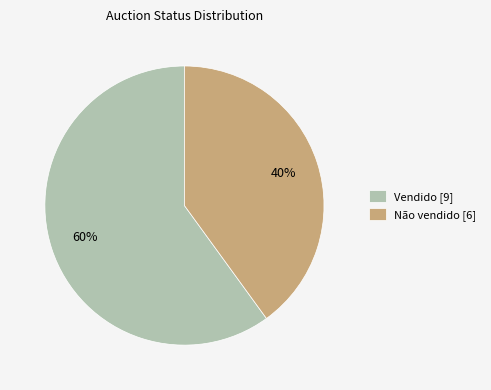

Count the number of slices in the pie.

2